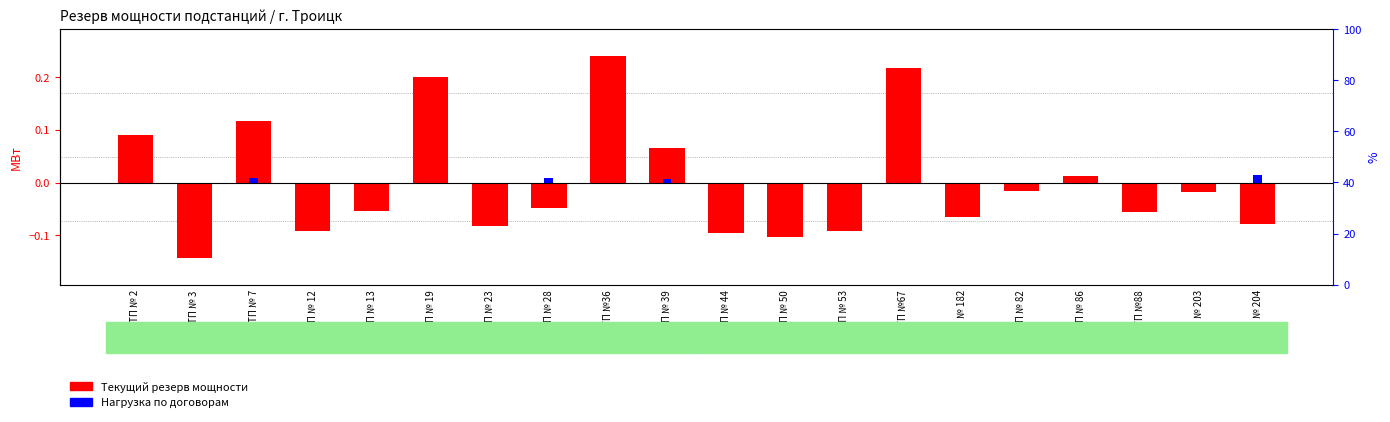

Count the number of data series in this chart.

2